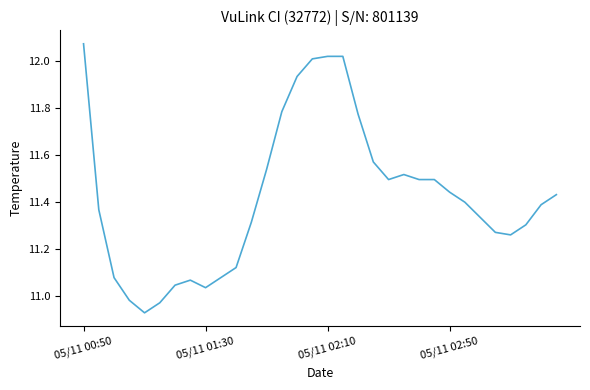

What is the difference between the maximum and minimum values?

1.1